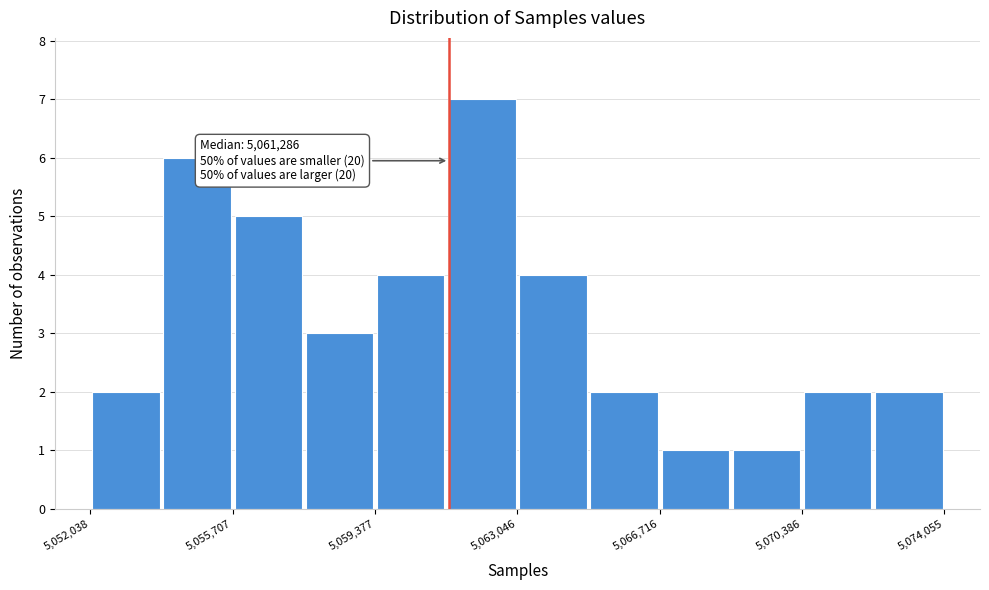

Around what value on the x-axis is the tallest bar? Give the approximate position of its centre, as read against the axis.

5062000